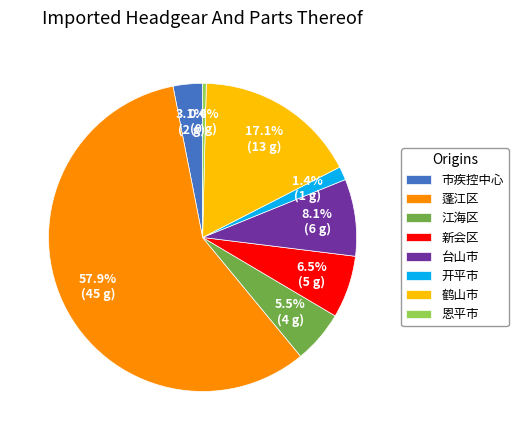

To the nearest percent, what is the difference between the 恩平市 and 蓬江区 slice percentages?

58%